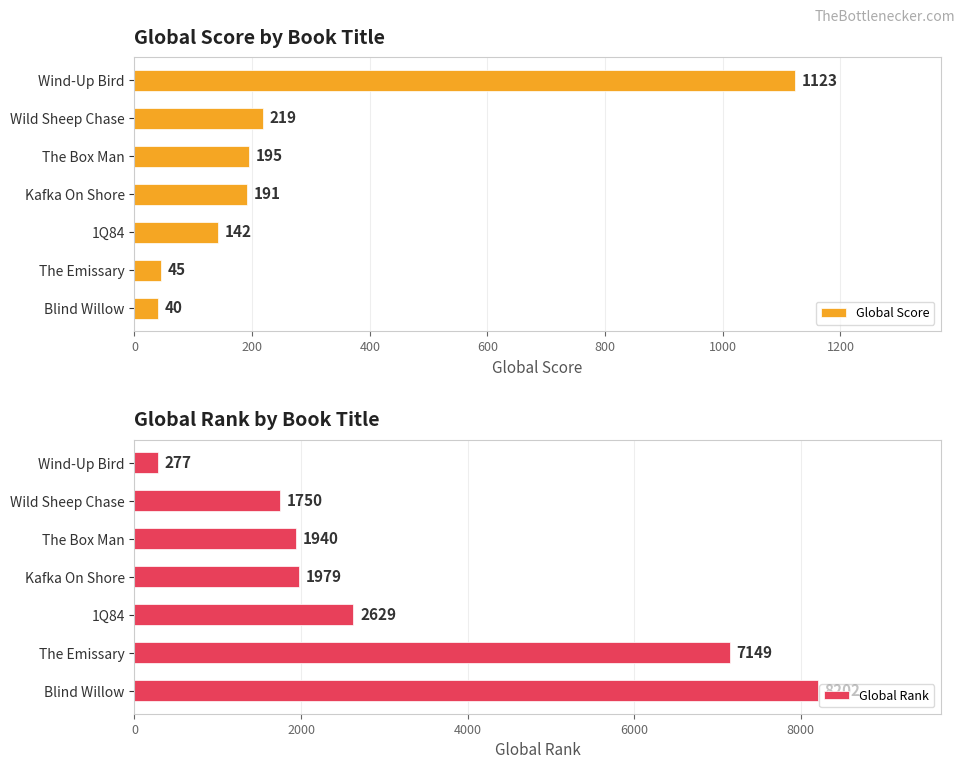

Where is Global Score nearest to the value 581?

Wild Sheep Chase